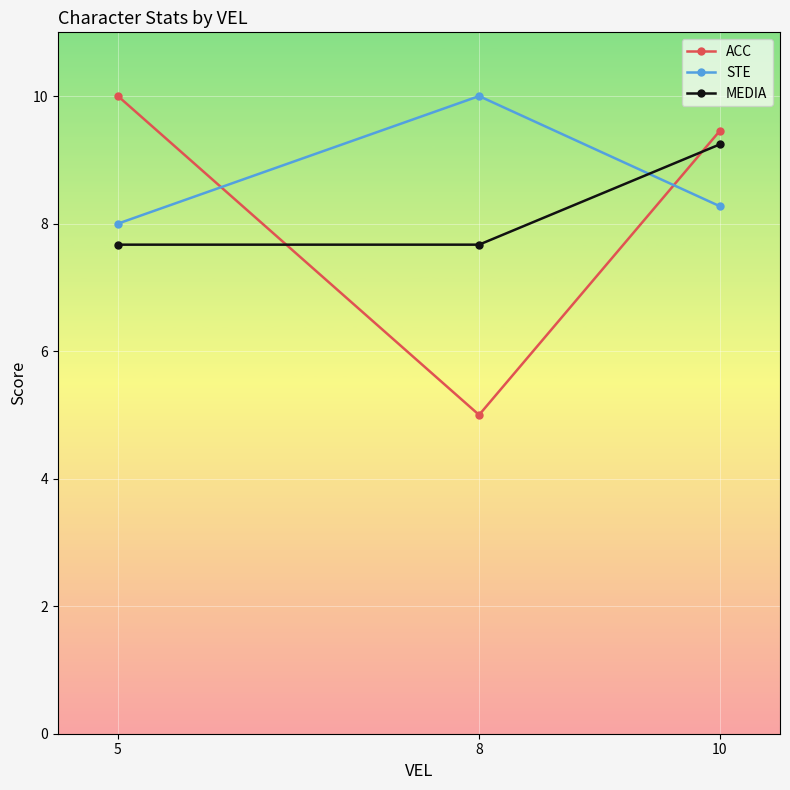

Reading left to right, extract all data points from this chart.

ACC: 10.0	5.0	9.5
STE: 8.0	10.0	8.3
MEDIA: 7.7	7.7	9.2